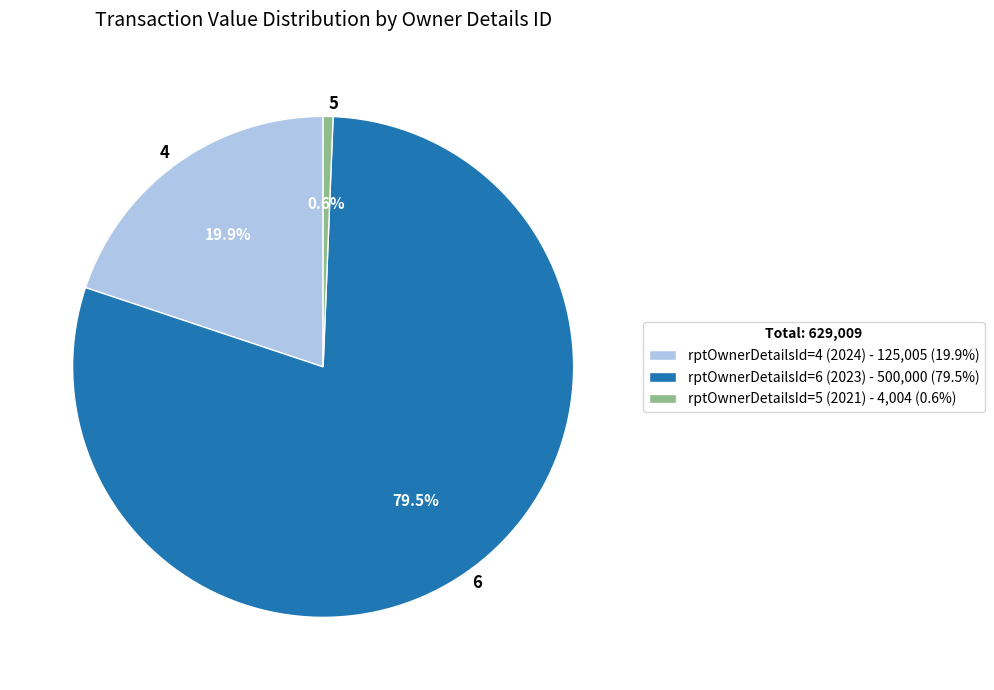

To the nearest percent, what is the combined percentage of 4 and 6?

99%